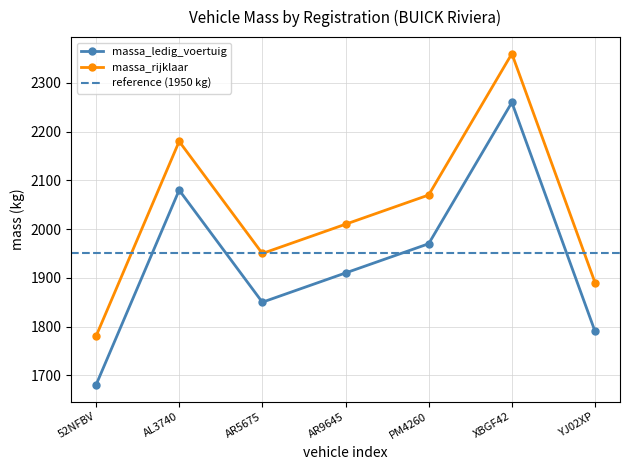

What is the label of the 4th point from the right?

AR9645